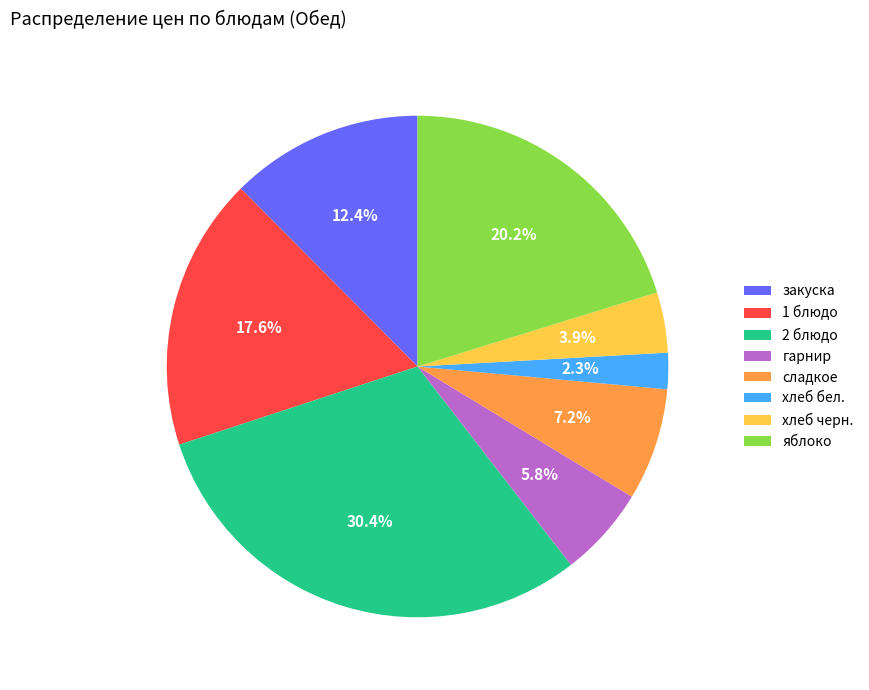

True or false: 2 блюдо accounts for 30% of the total.

True